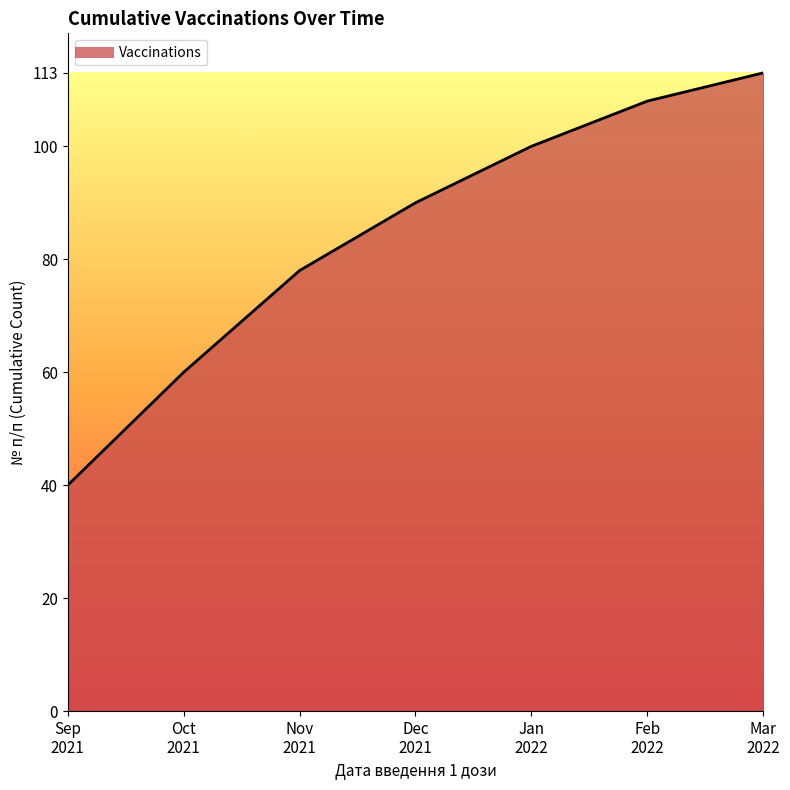

Does the chart have visible grid lines?

No